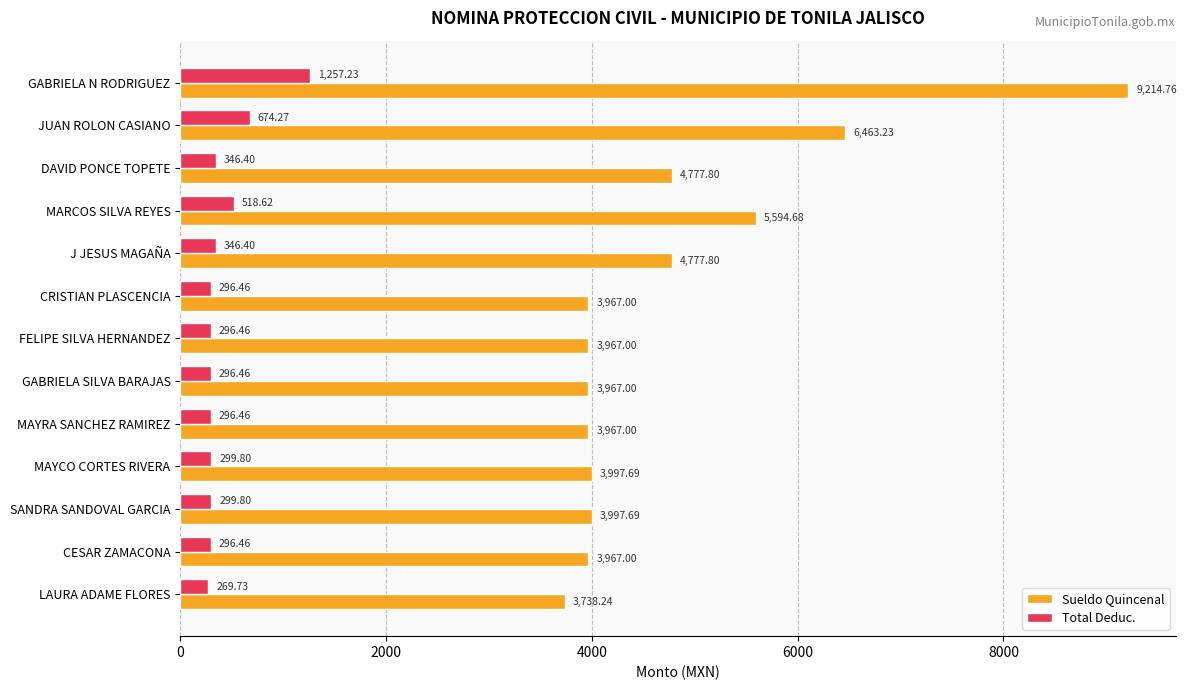

Which category has the lowest value in the Sueldo Quincenal series?

LAURA ADAME FLORES